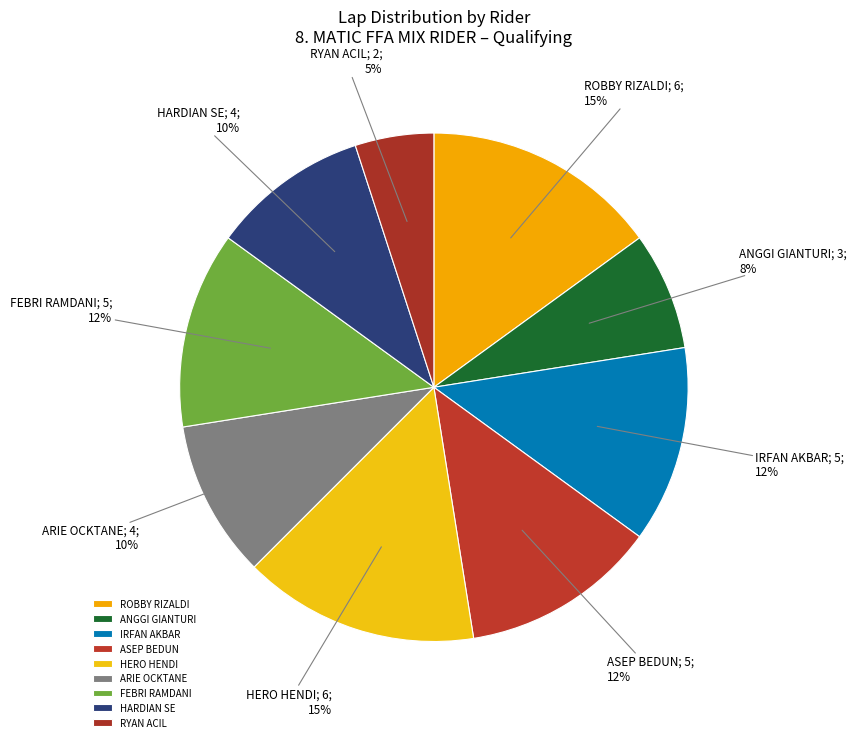

To the nearest percent, what is the average slice percentage?

11%